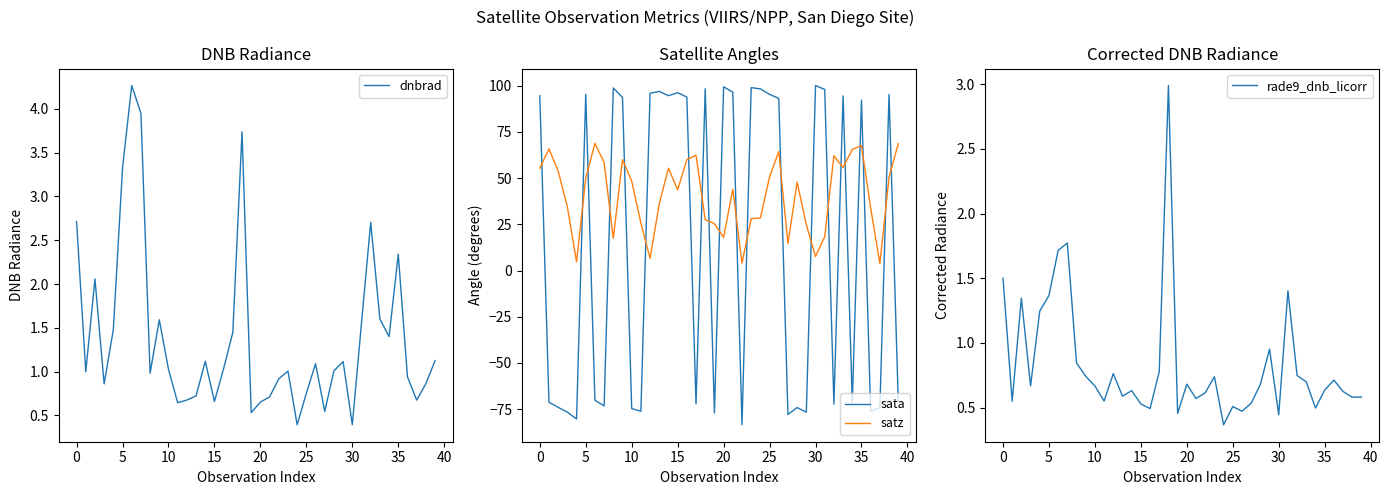

At which label does satz first exceed 47?

0